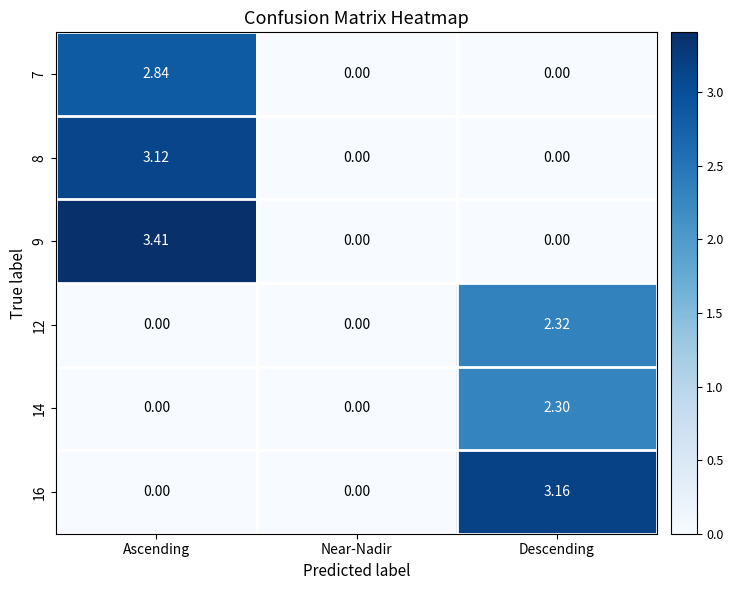

At which category is the sum across all series the highest?

Ascending